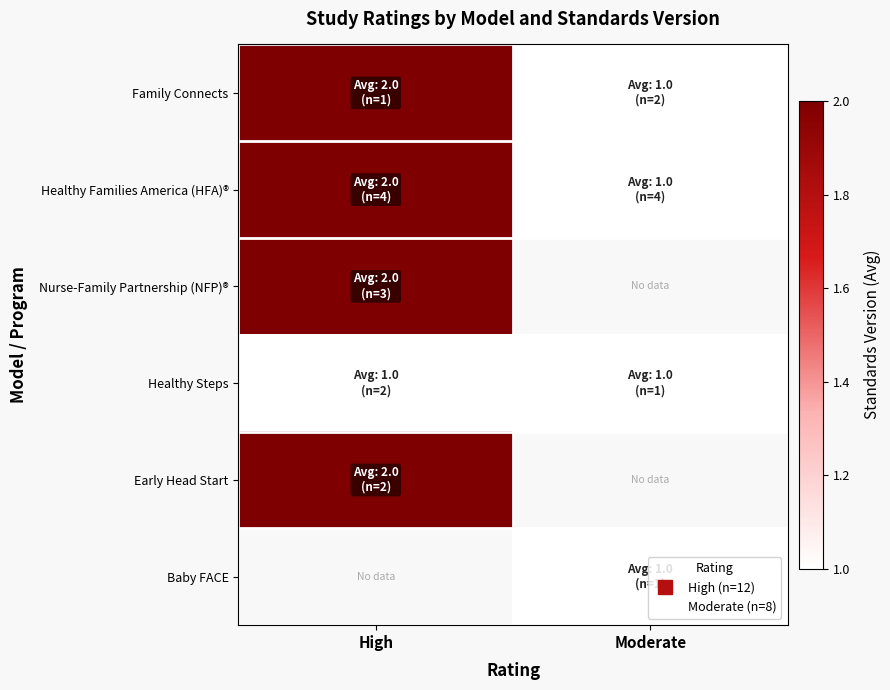

What is the greatest value displayed?

2.0